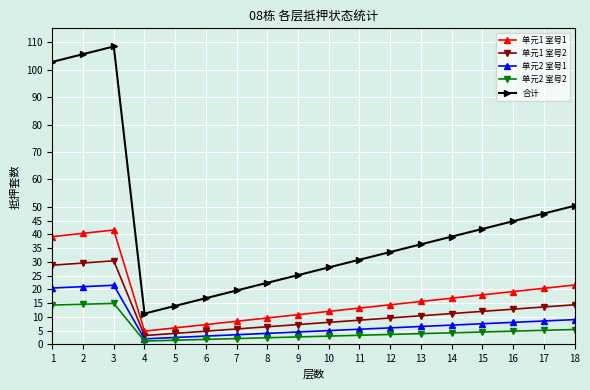

True or false: 合计 and 单元2 室号2 intersect in this chart.

False